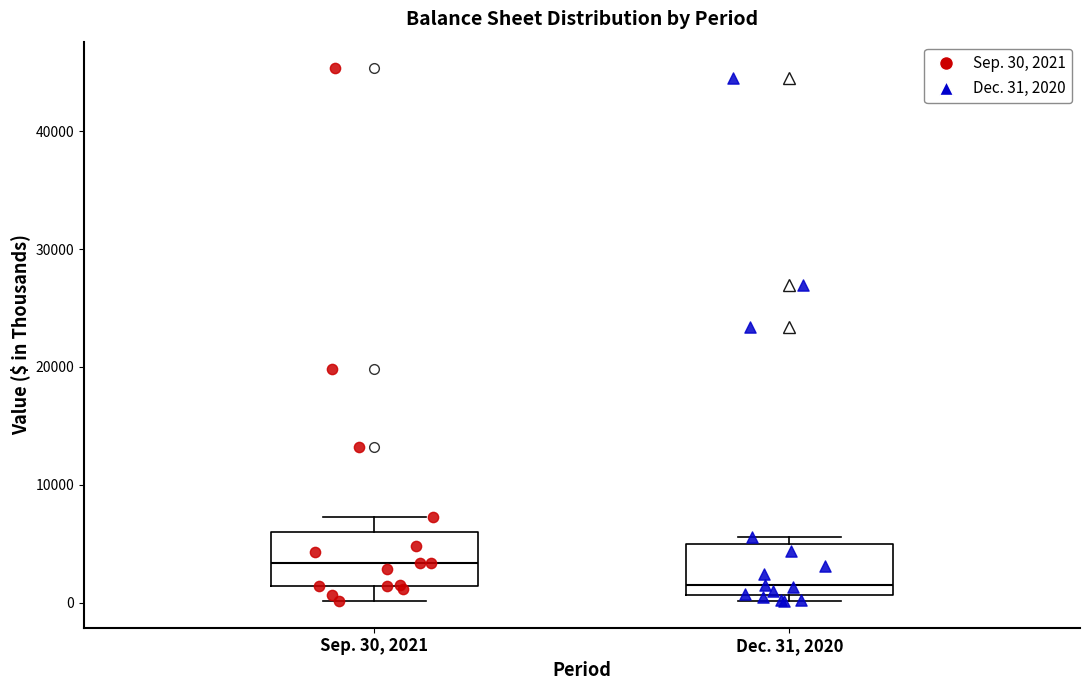

Reading left to right, transcribe this box plot: for each box, give where its median line is, the range the box spans, and where its two whiskers end, as read against the y-axis. The values are not printed on the chart, so give them approximately, as read against the axis.

Sep. 30, 2021: median 3000, box 1000 to 6000, whiskers 0 to 7000
Dec. 31, 2020: median 1000 (just above the box's lower edge), box 1000 to 5000, whiskers 0 to 6000